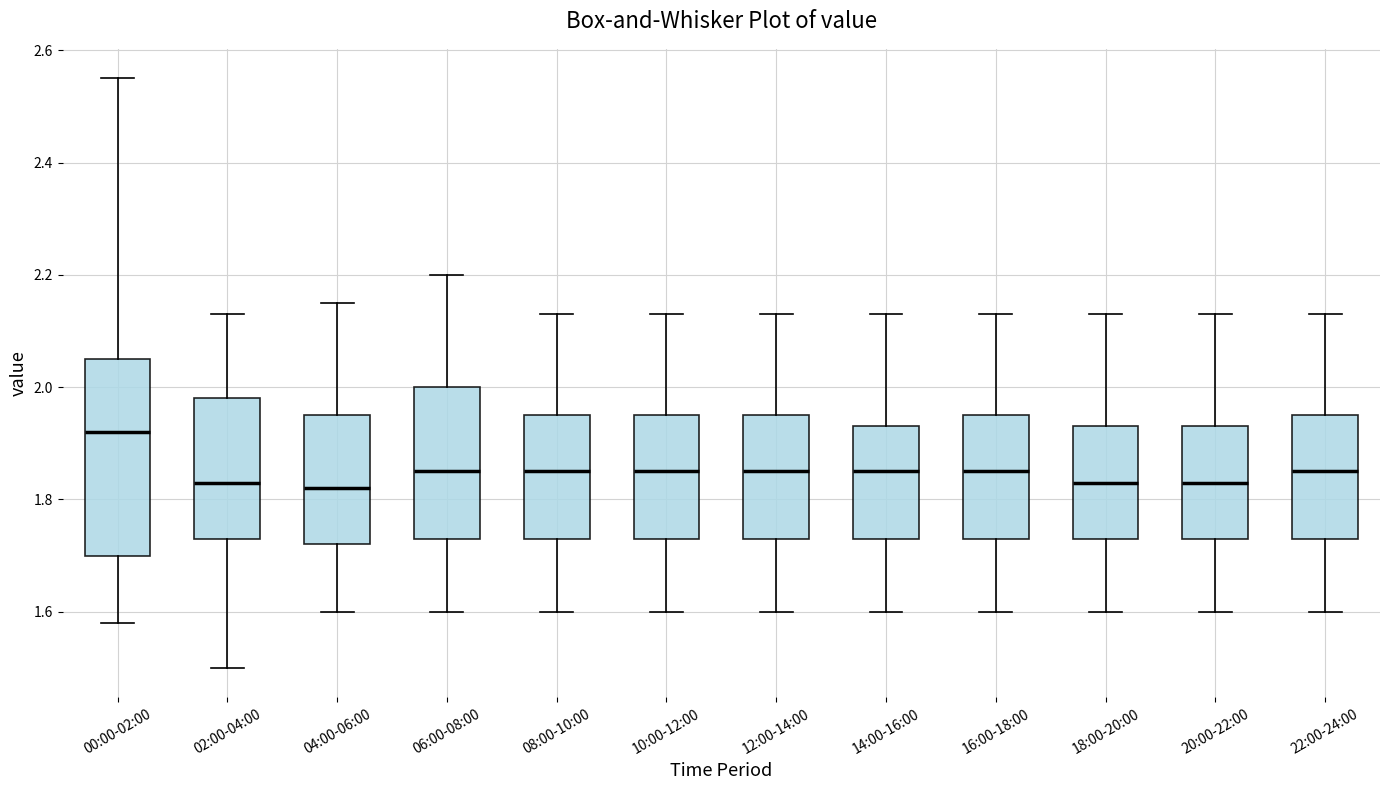

Reading left to right, read every box against the y-axis: the position of its median line, the range the box covers, and the ends of its whiskers. The values are not printed on the chart, so give them approximately, as read against the axis.

00:00-02:00: median 1.92, box 1.70 to 2.06, whiskers 1.58 to 2.56
02:00-04:00: median 1.84, box 1.74 to 1.98, whiskers 1.50 to 2.14
04:00-06:00: median 1.82, box 1.72 to 1.96, whiskers 1.60 to 2.16
06:00-08:00: median 1.86, box 1.74 to 2.00, whiskers 1.60 to 2.20
08:00-10:00: median 1.86, box 1.74 to 1.96, whiskers 1.60 to 2.14
10:00-12:00: median 1.86, box 1.74 to 1.96, whiskers 1.60 to 2.14
12:00-14:00: median 1.86, box 1.74 to 1.96, whiskers 1.60 to 2.14
14:00-16:00: median 1.86, box 1.74 to 1.94, whiskers 1.60 to 2.14
16:00-18:00: median 1.86, box 1.74 to 1.96, whiskers 1.60 to 2.14
18:00-20:00: median 1.84, box 1.74 to 1.94, whiskers 1.60 to 2.14
20:00-22:00: median 1.84, box 1.74 to 1.94, whiskers 1.60 to 2.14
22:00-24:00: median 1.86, box 1.74 to 1.96, whiskers 1.60 to 2.14